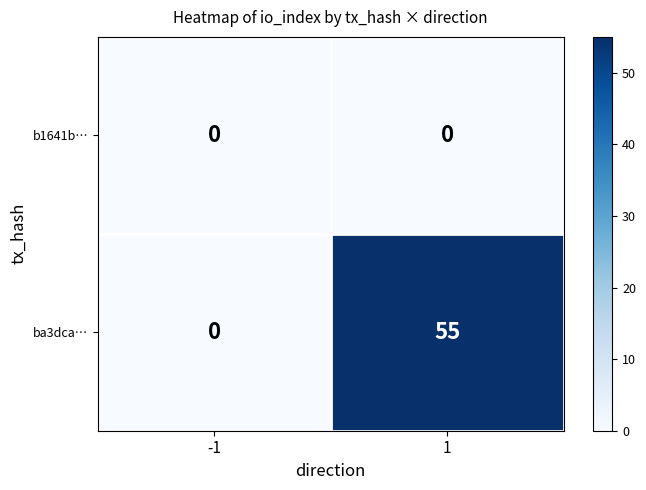

Rank the categories by ba3dca… value from highest to lowest.

1, -1